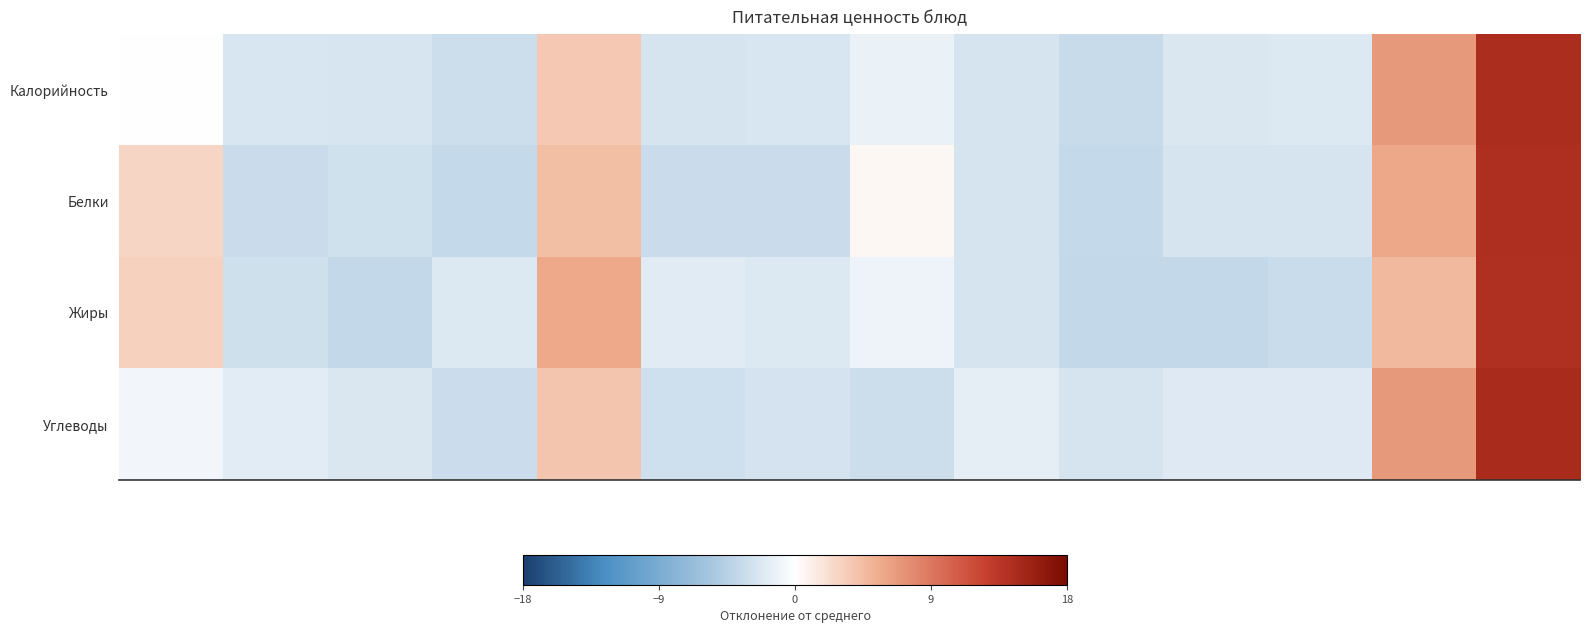

Which label corresponds to the largest value in the chart?

13